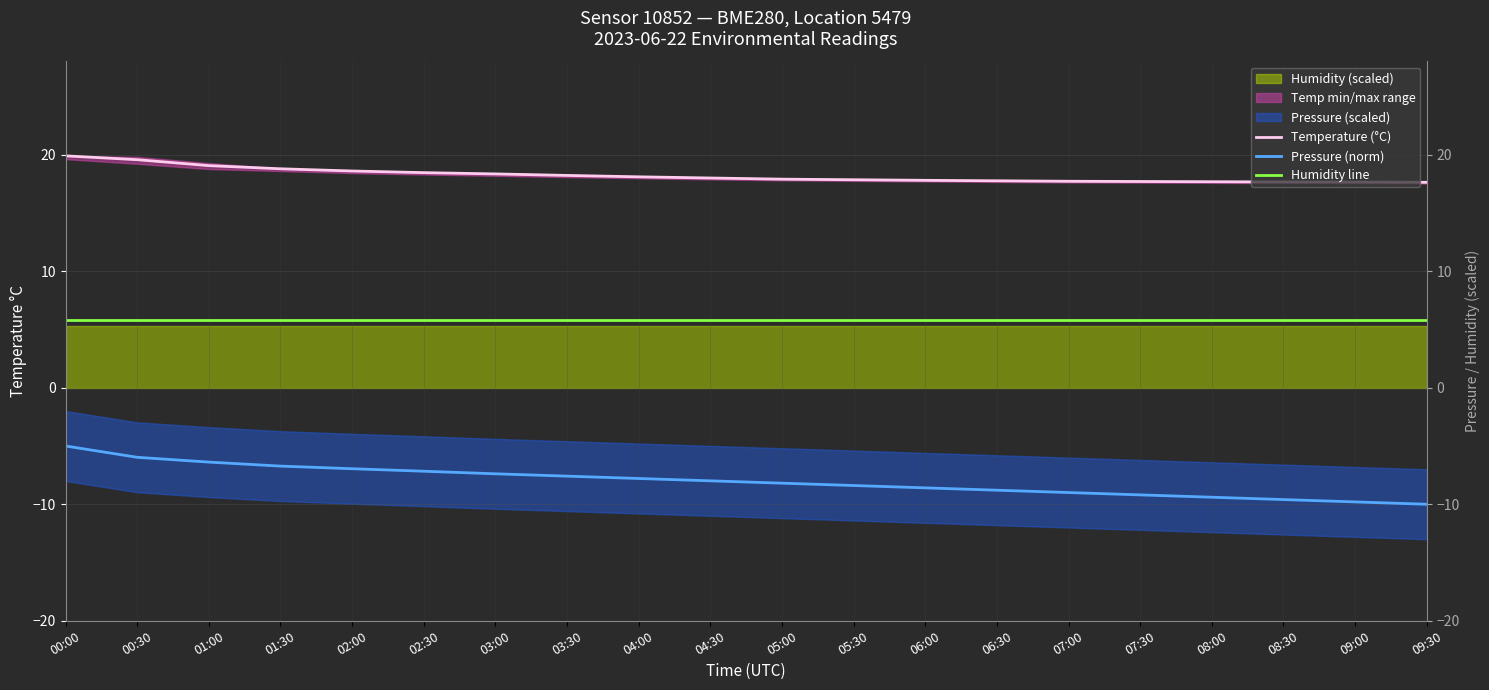

How many categories are shown in the chart?

20